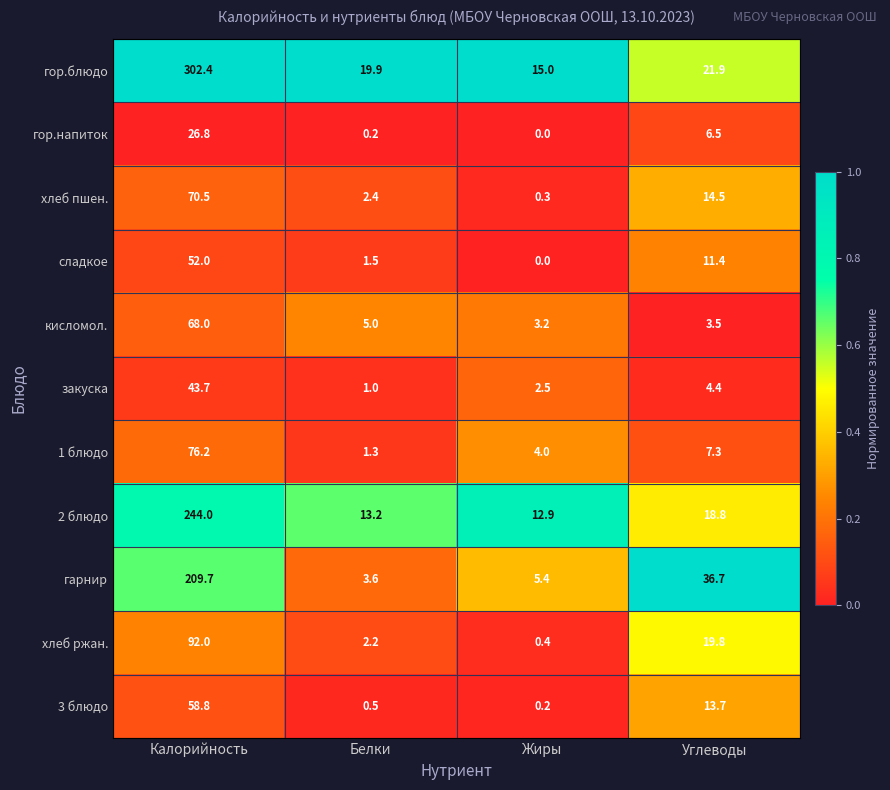

Between Белки and Углеводы, which series saw the biggest shift?

гарнир